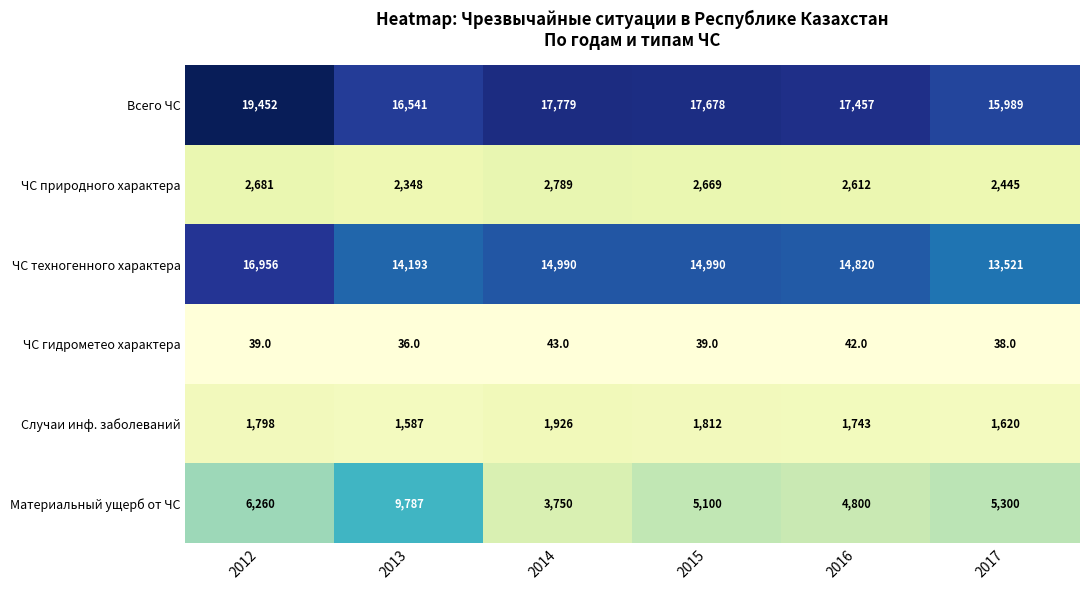

Which label corresponds to the smallest value in the chart?

2013